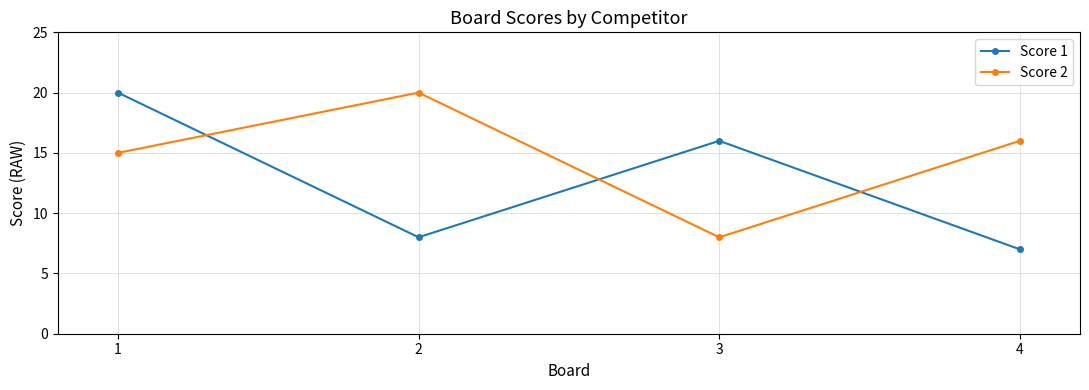

True or false: Score 2 and Score 1 cross at least once.

True